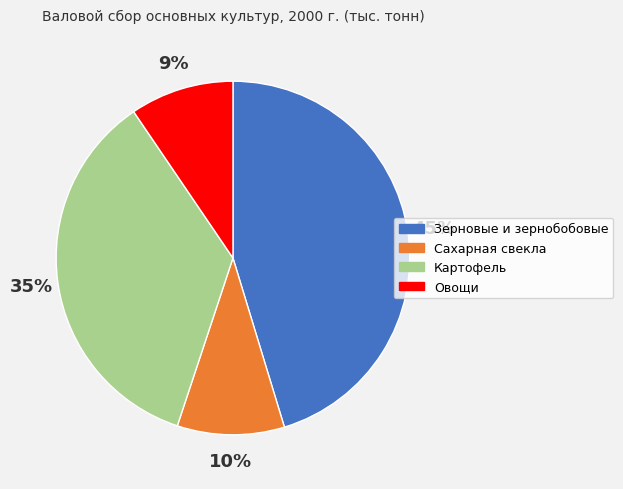

What percentage is the Сахарная свекла slice, to the nearest percent?

10%